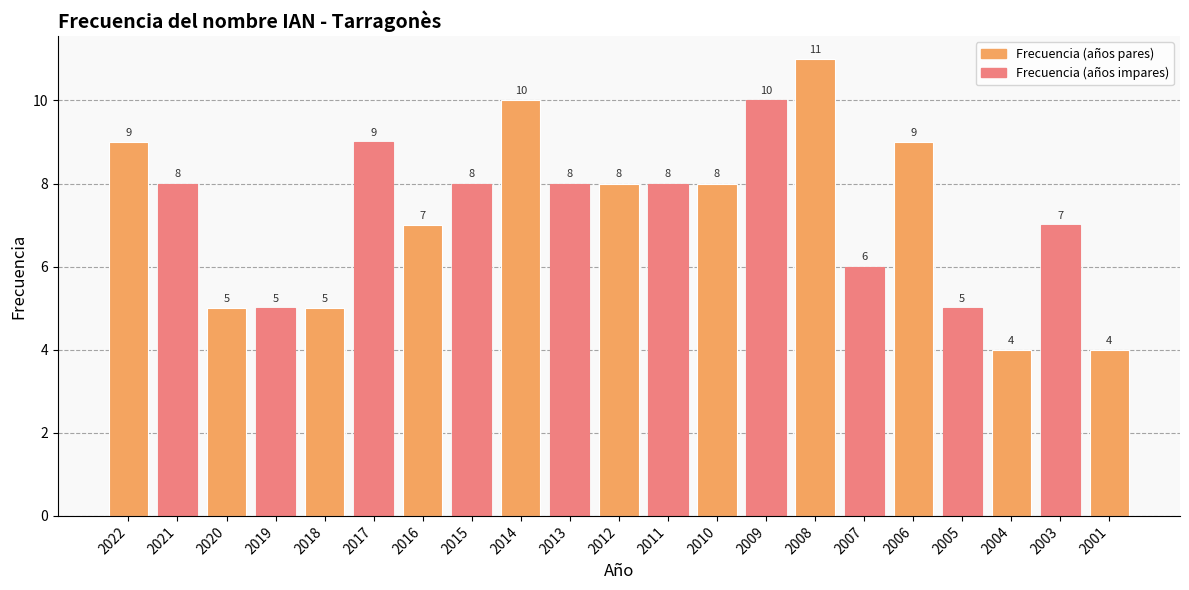

Is it true that the value at 2005 is 7?

False